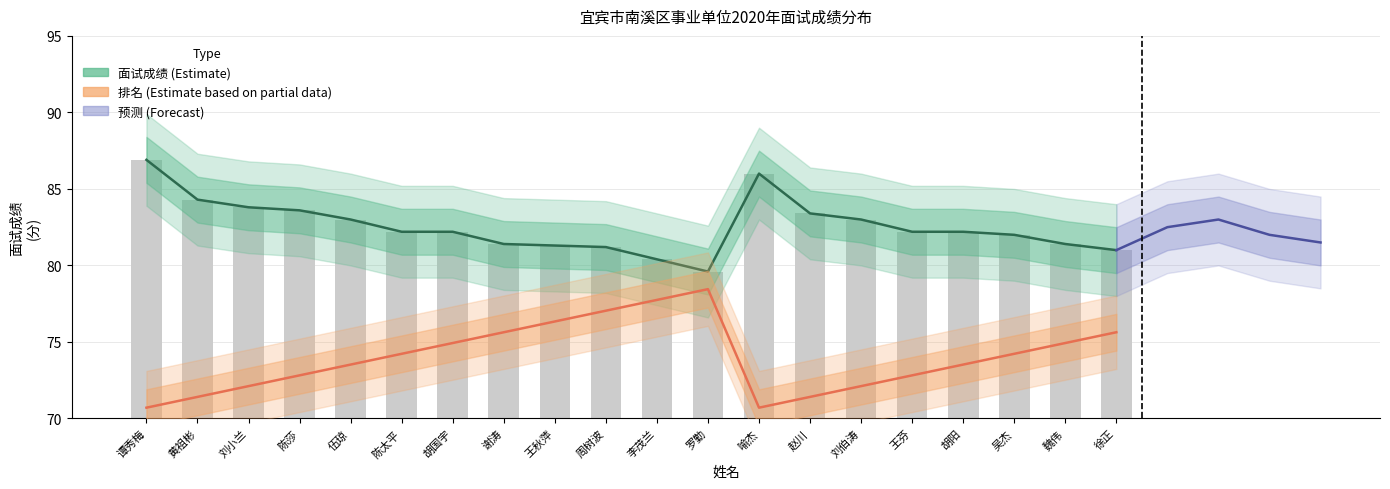

Which has a higher value, 伍琼 or 吴杰?

伍琼